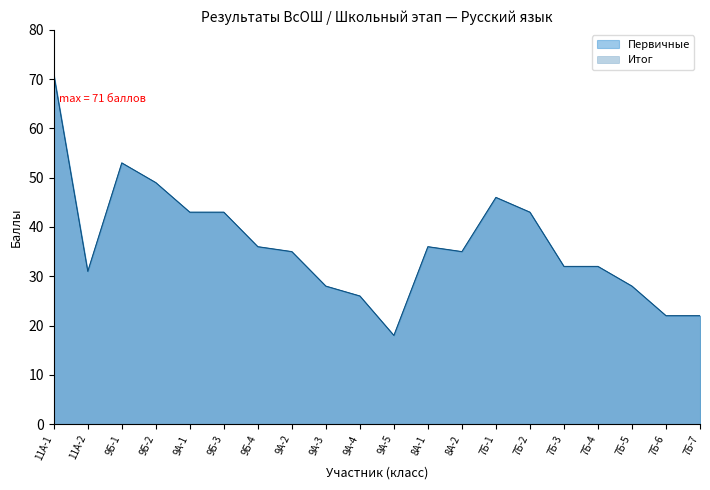

Which series has the widest spread of values?

Первичные